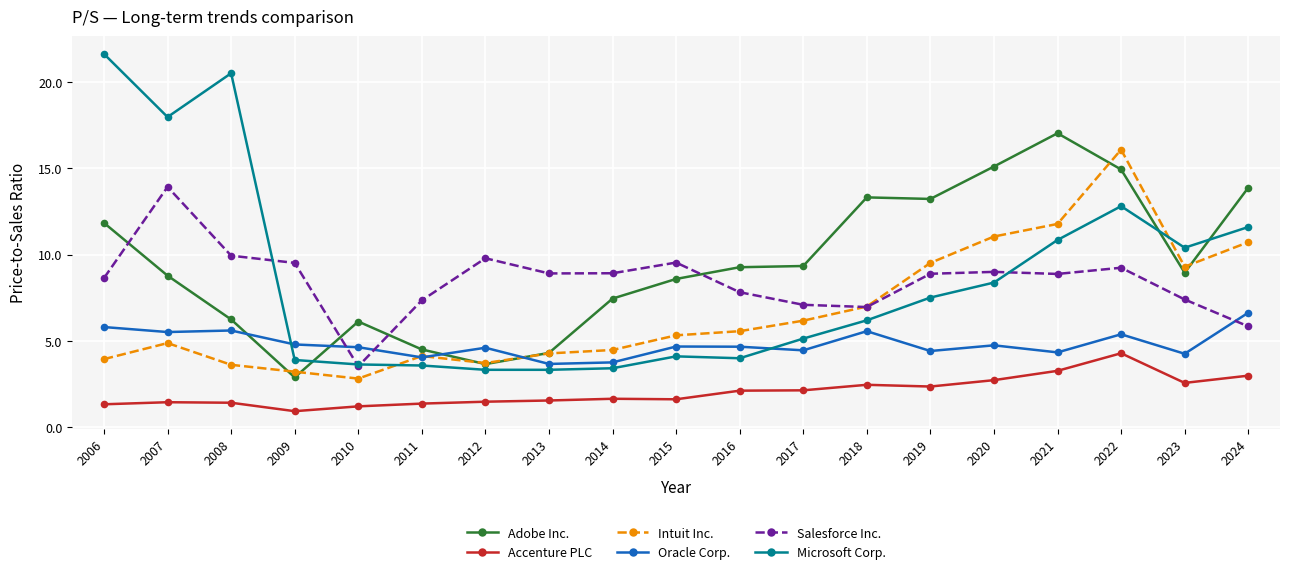

The Salesforce Inc. series shows 4.7 at 2016. True or false?

False